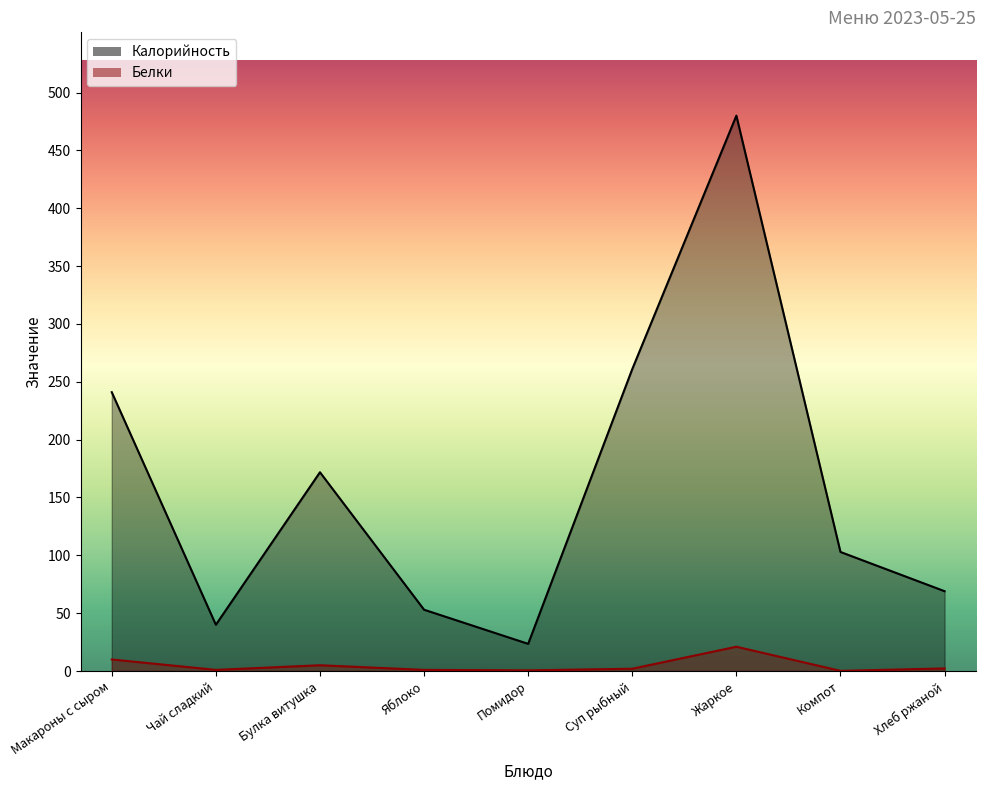

True or false: Белки and Калорийность intersect in this chart.

False